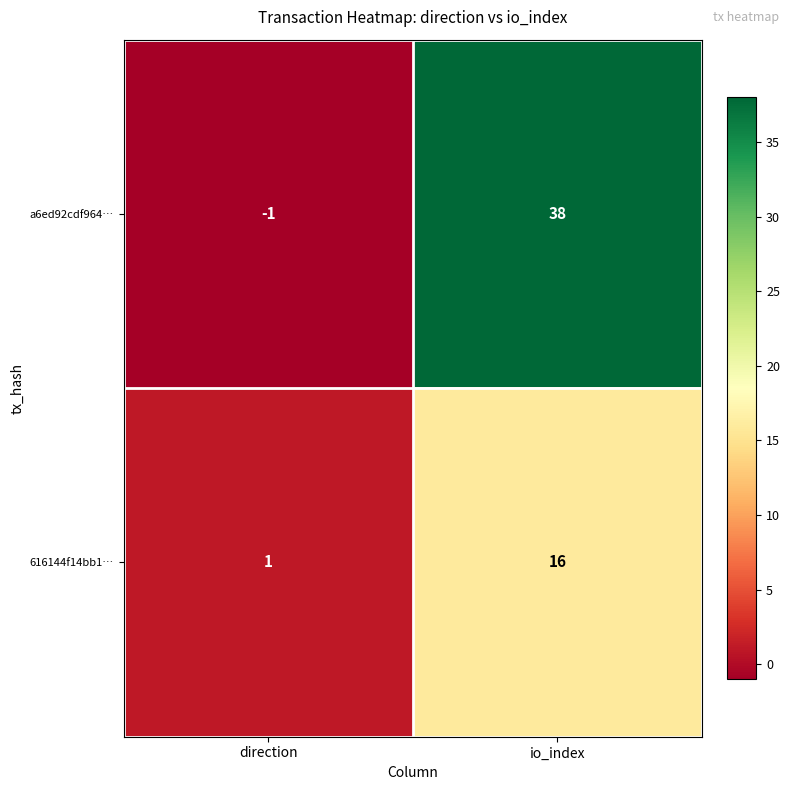

Which category has the lowest value across all series?

direction